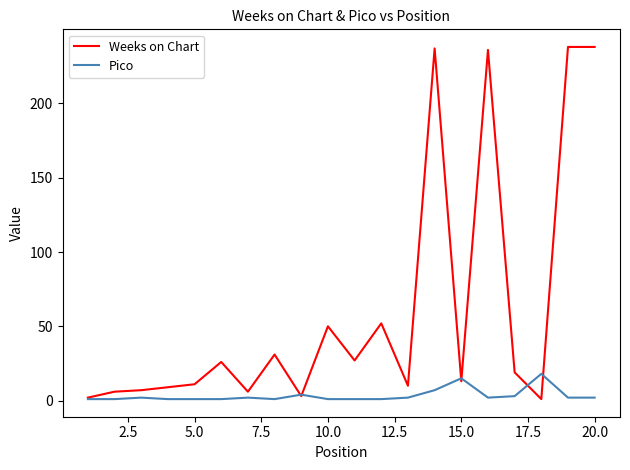

What is the lowest value of the Weeks on Chart series?

1